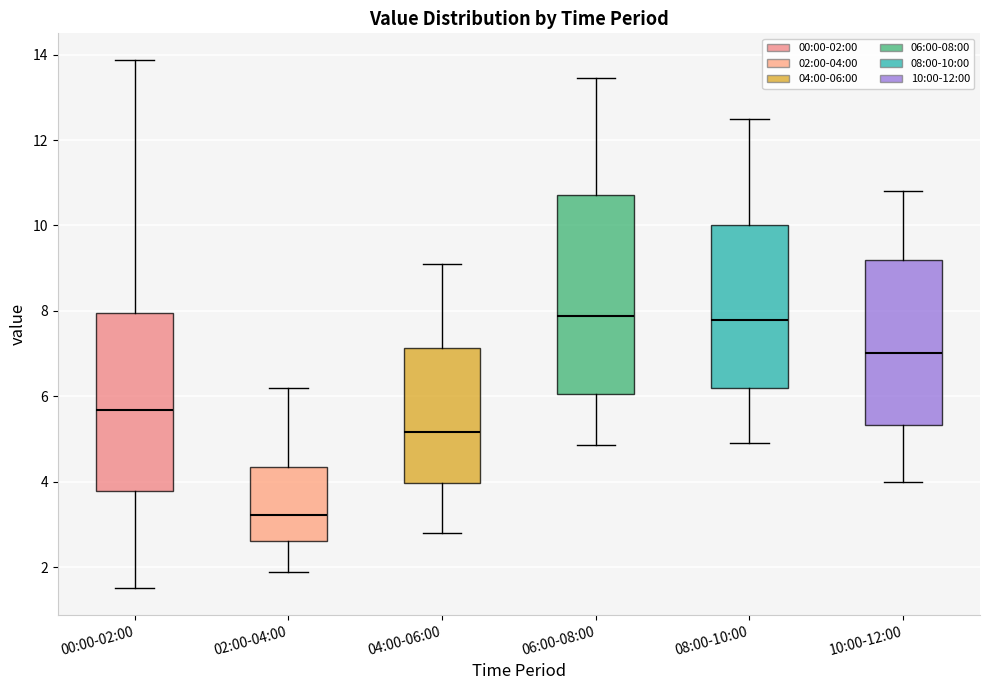

Where is the lower edge of the box for 06:00-08:00 on the y-axis? The values are not printed on the chart, so give them approximately, as read against the axis.

6.0